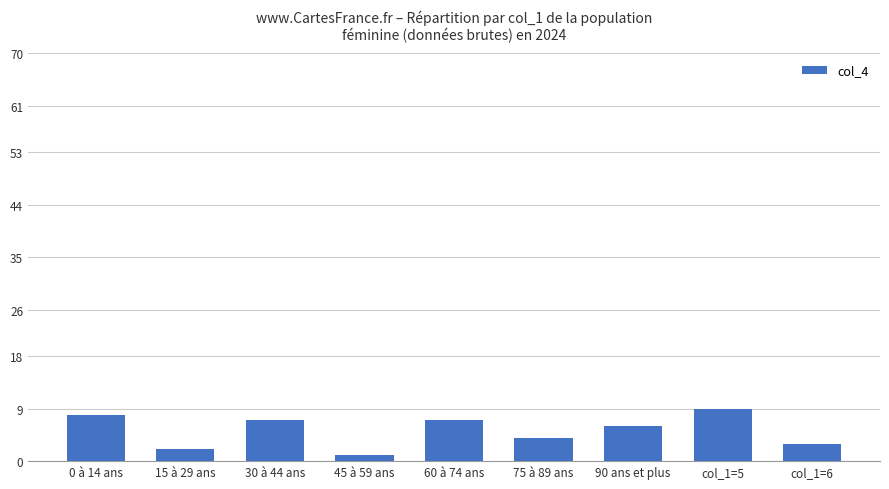

What is the maximum value shown in the chart?

9